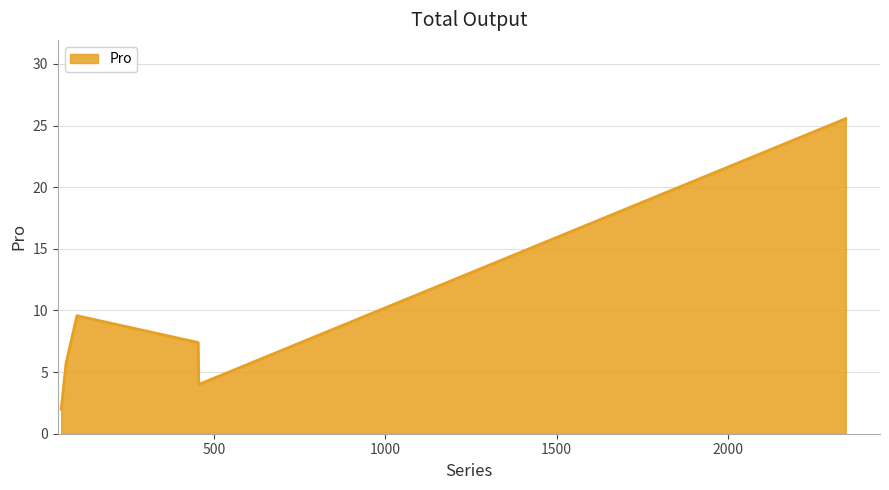

How many lines are shown in the chart?

1